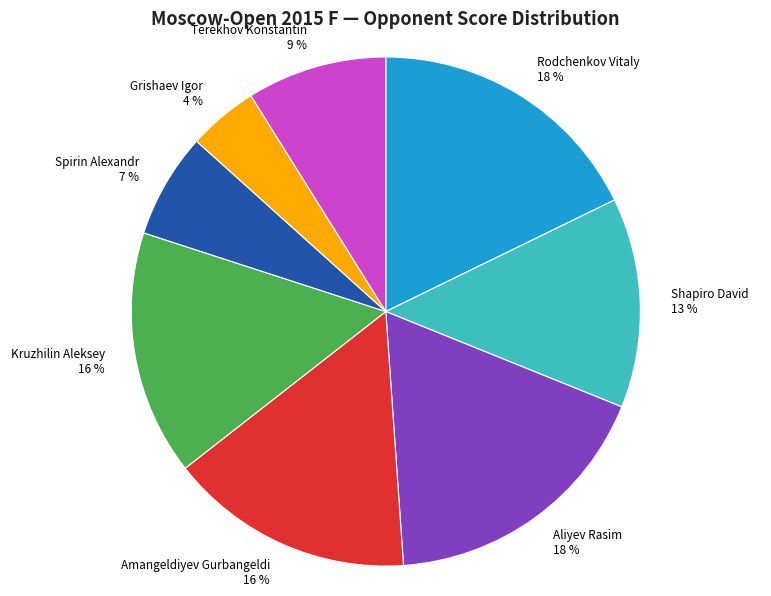

How many segments does this pie chart have?

8